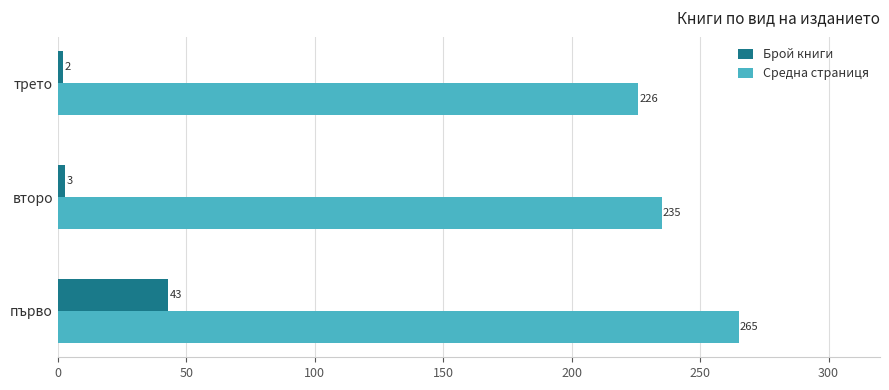

Count the number of categories in the chart.

3